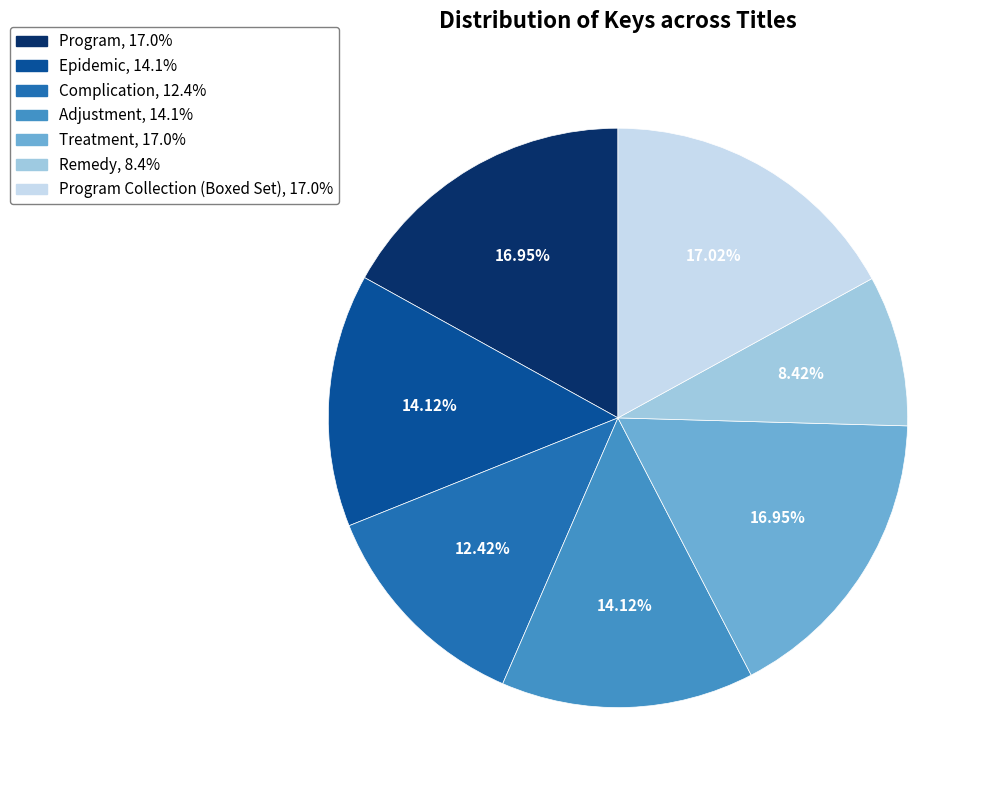

How many slices are in this pie chart?

7